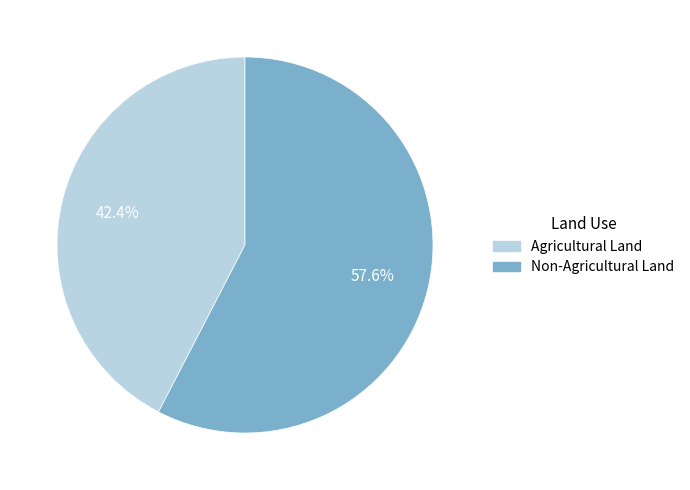

How many segments does this pie chart have?

2